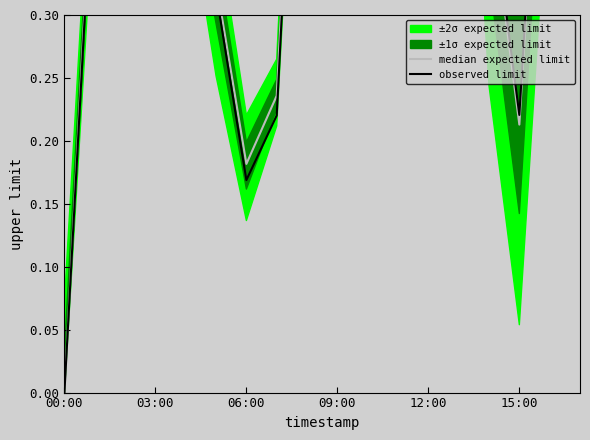

What is the average value of the median expected limit series?

0.5